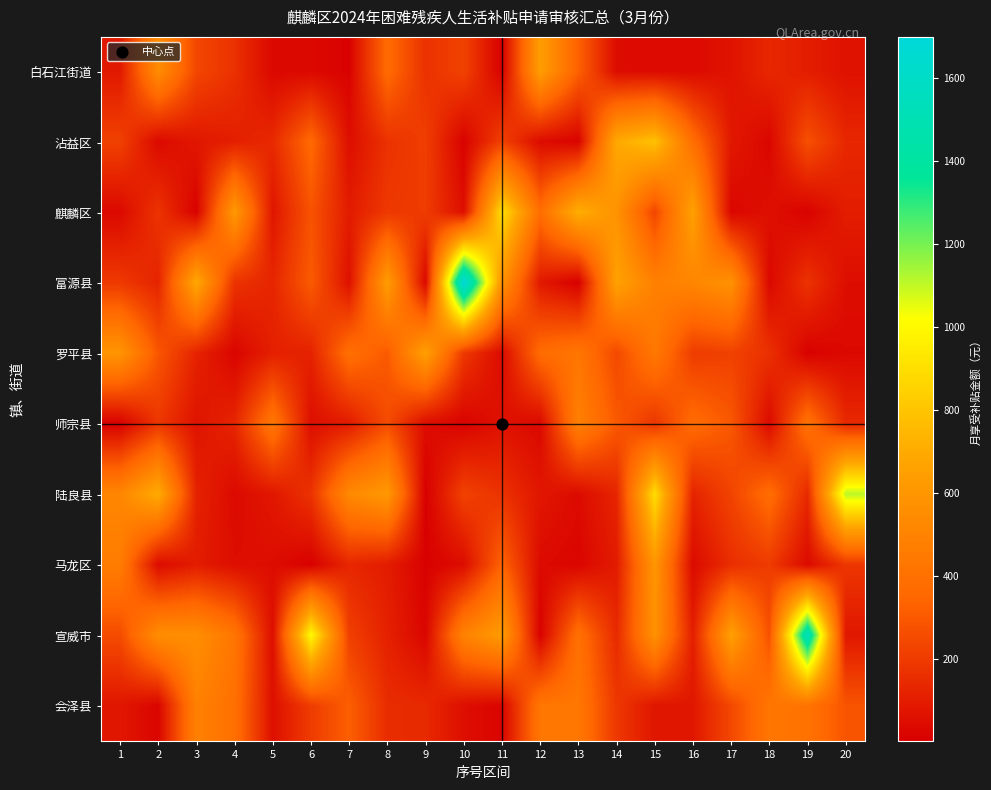

Reading left to right, transcribe all the data shown in this chart.

白石江街道: 1=85.7	2=549.6	3=240.4	4=166.7	5=31.0	6=31.0	7=10.9	8=367.2	9=167.8	10=224.8	11=3.8	12=639.7	13=326.2	14=43.6	15=36.6	16=37.0	17=66.2	18=135.8	19=103.3	20=62.8
沾益区: 1=221.3	2=35.1	3=80.8	4=106.7	5=142.4	6=359.6	7=52.1	8=168.8	9=209.9	10=11.1	11=218.7	12=43.7	13=15.7	14=695.3	15=788.2	16=386.4	17=84.9	18=24.0	19=269.5	20=135.6
麒麟区: 1=33.5	2=175.8	3=9.0	4=617.5	5=77.0	6=279.4	7=96.1	8=188.8	9=203.5	10=52.6	11=898.5	12=383.9	13=721.6	14=579.4	15=234.4	16=655.8	17=23.8	18=56.1	19=11.9	20=101.2
富源县: 1=193.0	2=124.1	3=692.0	4=173.0	5=129.3	6=306.8	7=59.6	8=635.5	9=30.4	10=1699.7	11=580.2	12=86.9	13=2.2	14=662.7	15=481.2	16=512.0	17=578.5	18=30.2	19=174.1	20=48.3
罗平县: 1=594.2	2=291.7	3=120.1	4=19.6	5=111.3	6=117.5	7=390.8	8=303.3	9=652.1	10=191.0	11=38.1	12=373.3	13=427.4	14=246.2	15=440.4	16=203.4	17=221.0	18=166.7	19=7.7	20=34.1
师宗县: 1=5.8	2=184.0	3=68.6	4=129.2	5=433.1	6=52.1	7=96.1	8=256.2	9=47.2	10=14.6	11=62.2	12=32.0	13=482.8	14=300.2	15=182.5	16=373.1	17=296.1	18=37.6	19=405.7	20=141.0
陆良县: 1=514.5	2=707.1	3=119.5	4=36.4	5=80.8	6=174.0	7=532.1	8=615.6	9=2.2	10=223.2	11=168.7	12=78.4	13=39.9	14=128.6	15=894.1	16=121.9	17=228.4	18=379.1	19=141.1	20=1114.2
马龙区: 1=462.9	2=40.9	3=97.0	4=50.5	5=47.3	6=5.3	7=132.6	8=98.5	9=7.5	10=46.1	11=336.9	12=38.6	13=22.1	14=94.8	15=598.5	16=39.1	17=157.3	18=202.2	19=38.3	20=183.7
宣威市: 1=254.7	2=555.9	3=557.7	4=426.3	5=52.6	6=1002.1	7=214.9	8=114.7	9=23.1	10=496.6	11=628.8	12=9.3	13=398.7	14=142.7	15=575.6	16=106.5	17=652.4	18=271.7	19=1533.6	20=82.2
会泽县: 1=78.4	2=22.7	3=486.3	4=394.6	5=56.1	6=202.9	7=319.6	8=152.3	9=141.8	10=52.1	11=18.4	12=427.8	13=433.8	14=188.6	15=77.9	16=80.8	17=243.4	18=427.7	19=410.2	20=284.6